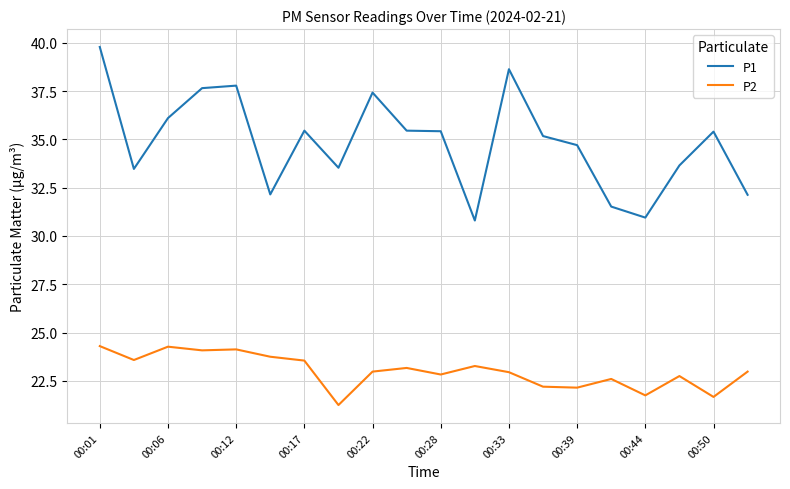

What is the difference between the maximum and minimum values in the P1 series?

9.0